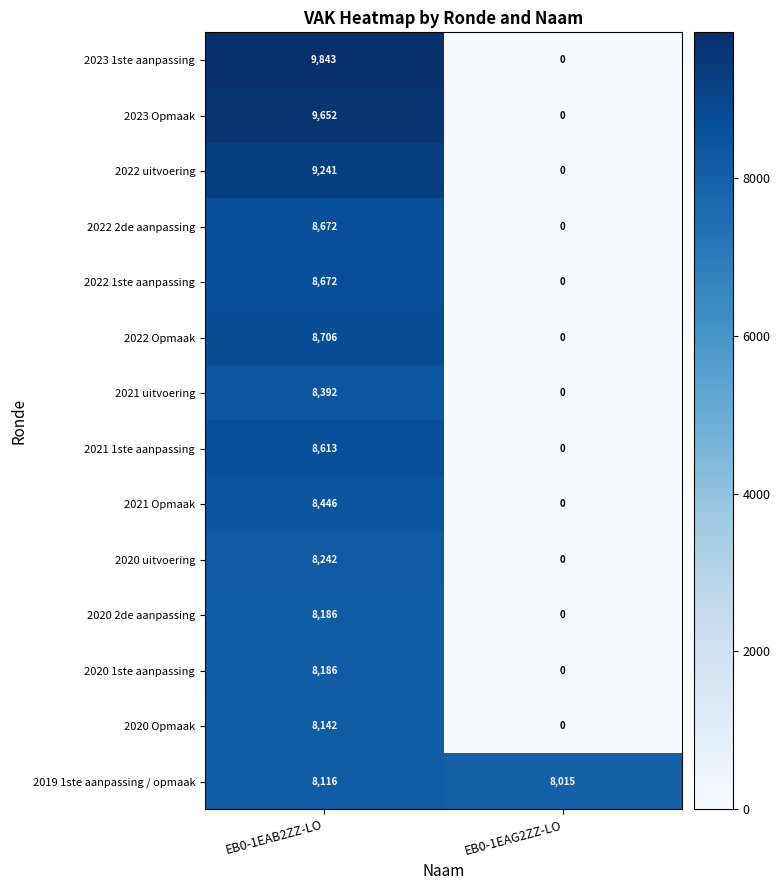

Which category has the highest value across all series?

EB0-1EAB2ZZ-LO